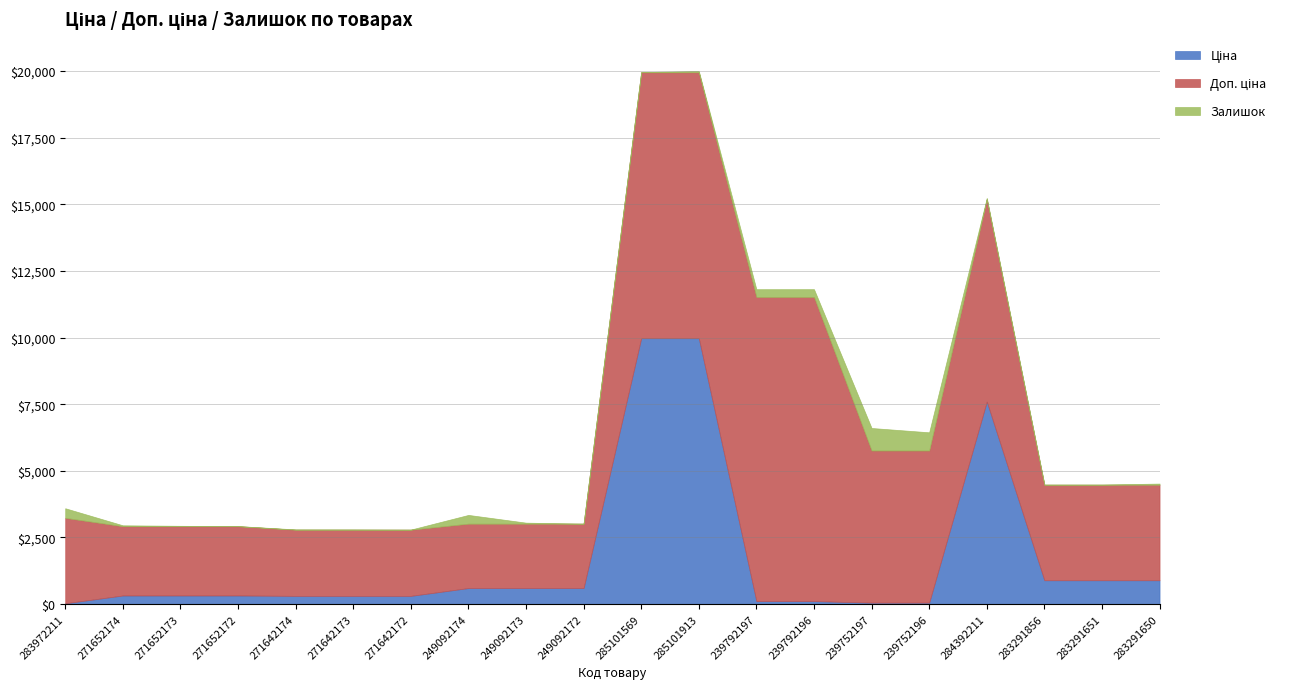

True or false: Залишок has more than 1 points higher than both neighbors.

True